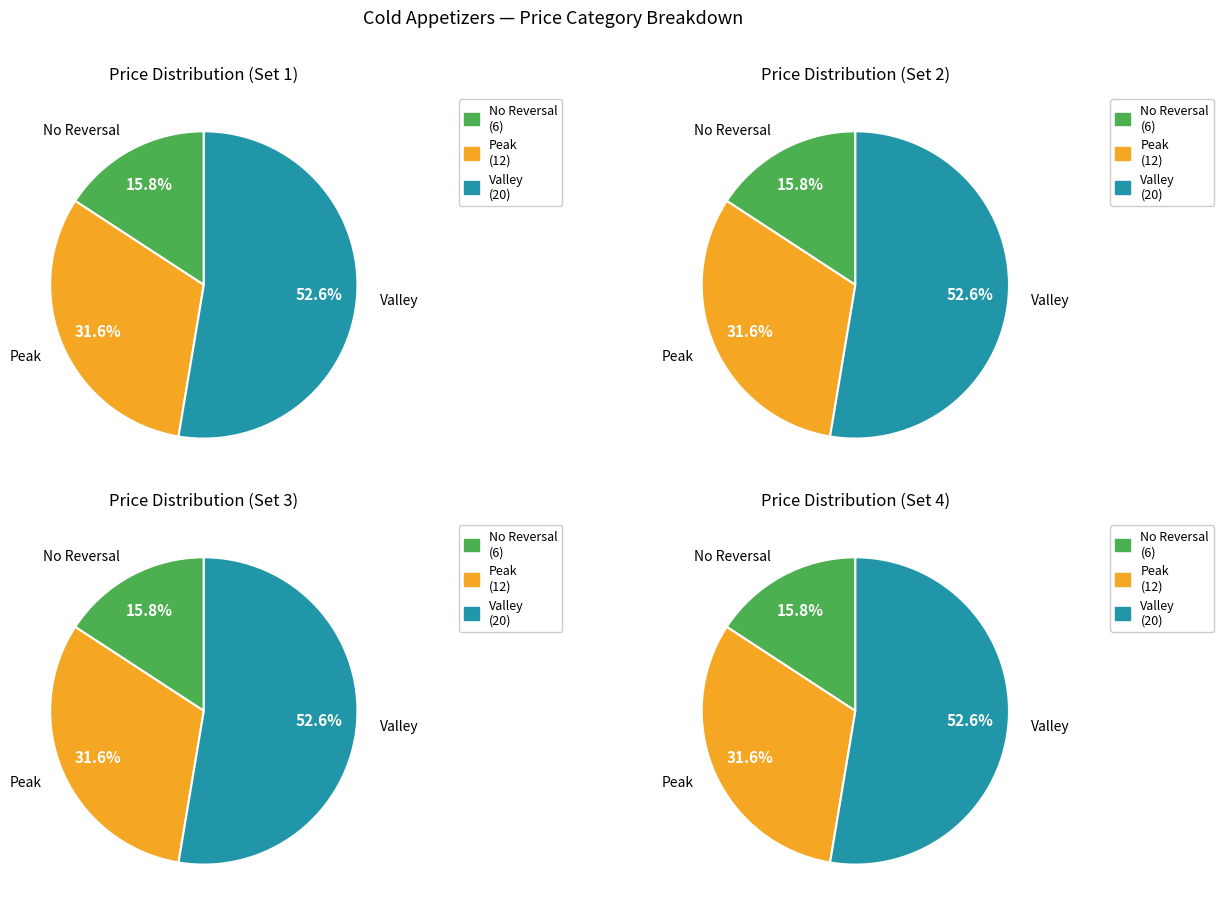

To the nearest percent, what is the combined percentage of 3 and counts?

68%